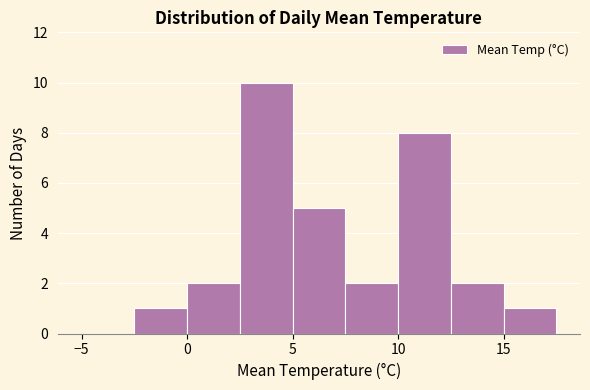

Over which range of the x-axis is the bar tallest?

2.5 to 5.0